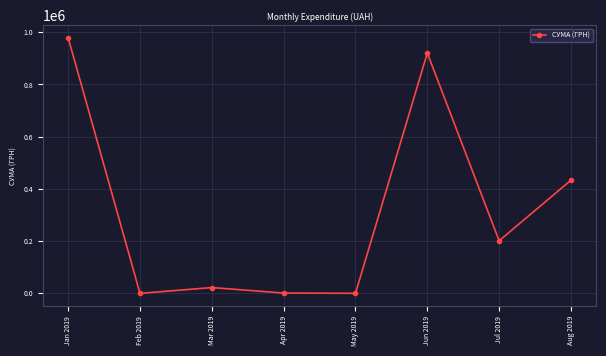

What is the label of the 5th point from the right?

Apr 2019